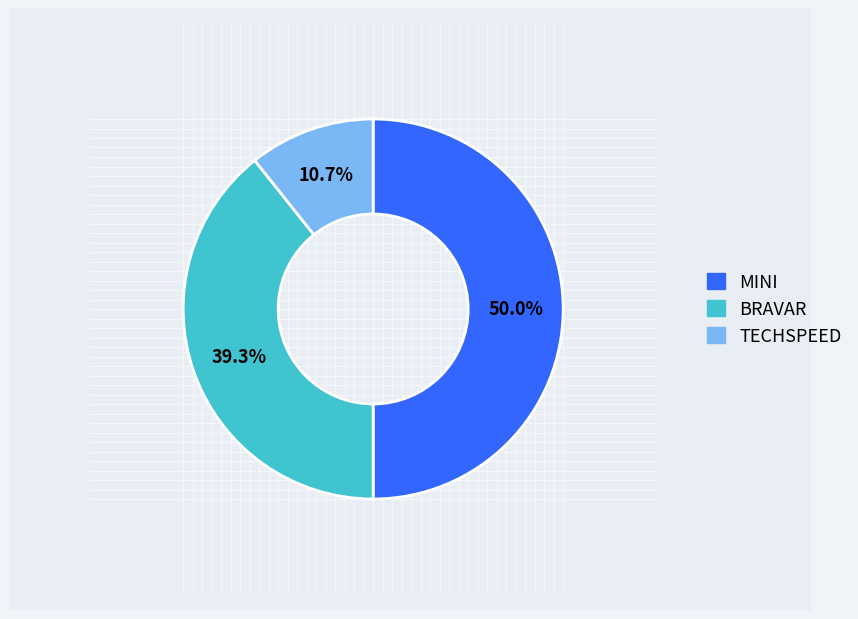

What is the smallest slice in the pie chart?

TECHSPEED